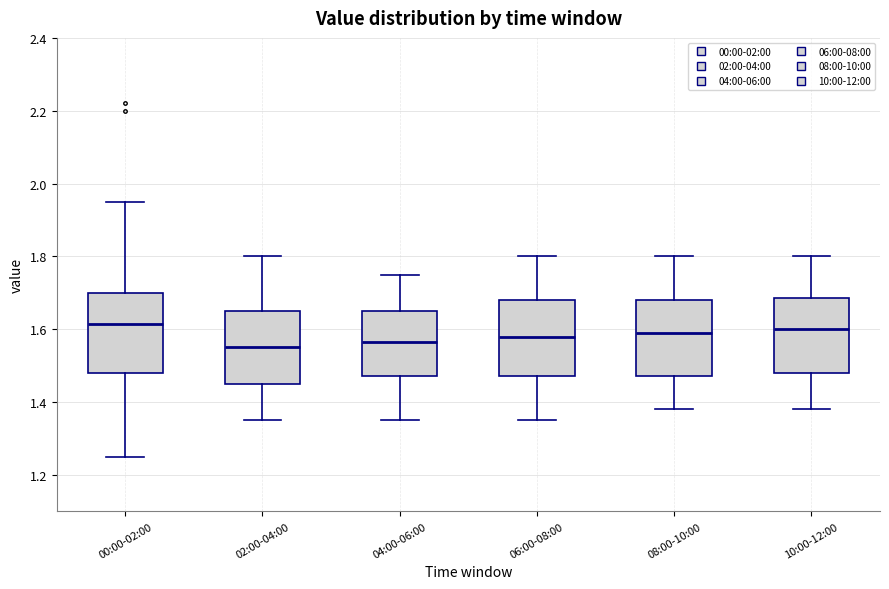

Where does the lower whisker of the box for 10:00-12:00 end on the y-axis? The values are not printed on the chart, so give them approximately, as read against the axis.

1.38